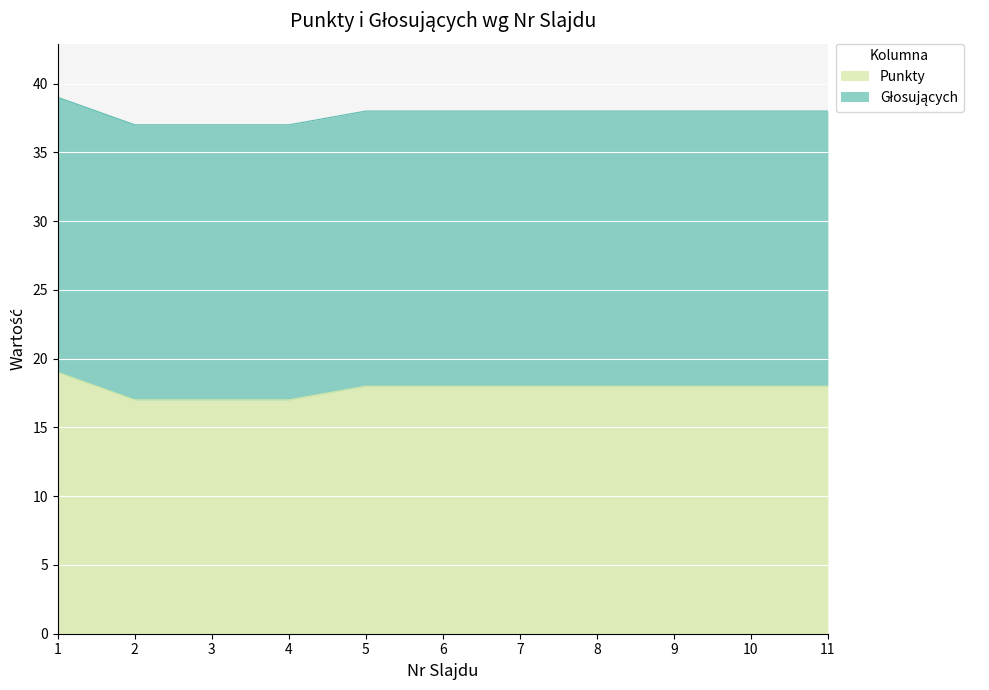

Reading left to right, list all the values displayed in this chart.

19	17	17	17	18	18	18	18	18	18	18